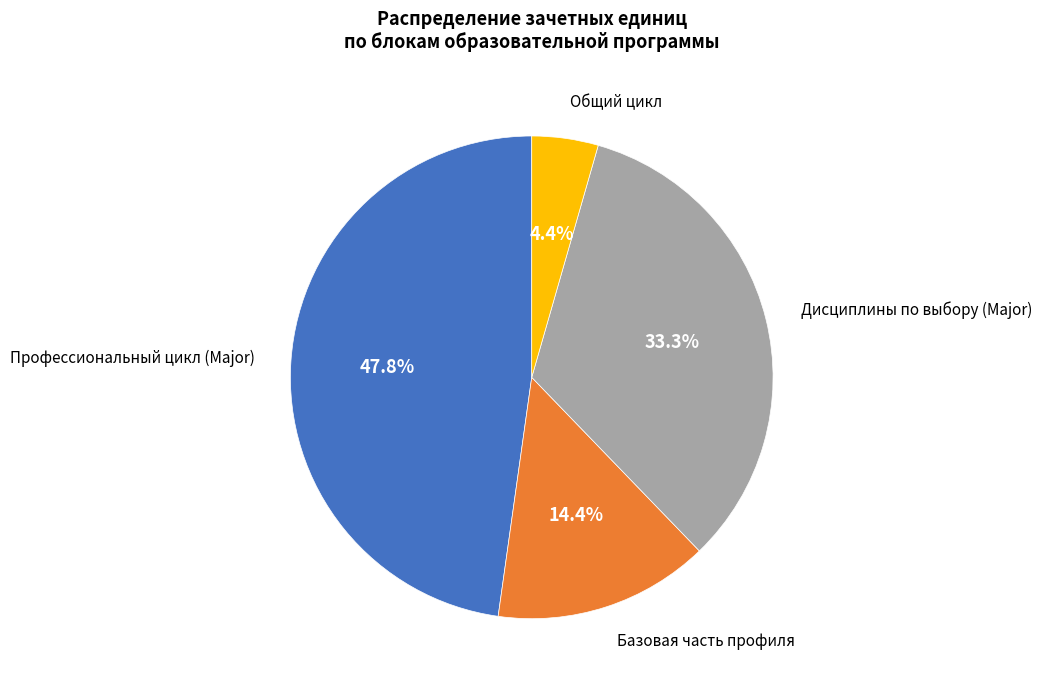

What is the ratio of the value at Базовая часть профиля to the value at Дисциплины по выбору (Major)?

0.4